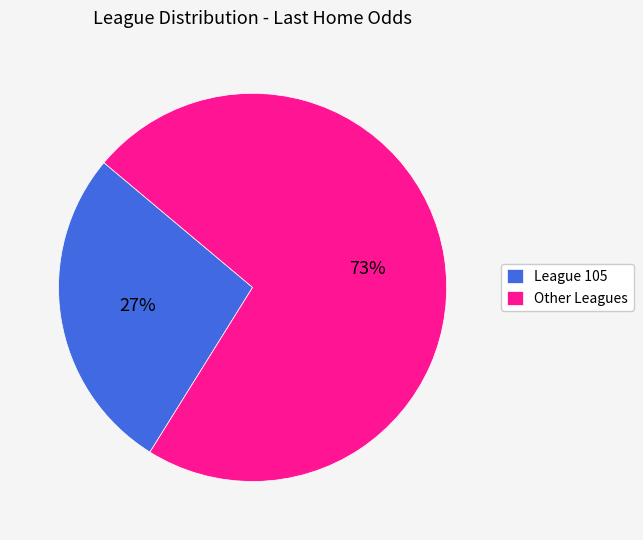

To the nearest percent, what portion does Other Leagues represent?

73%